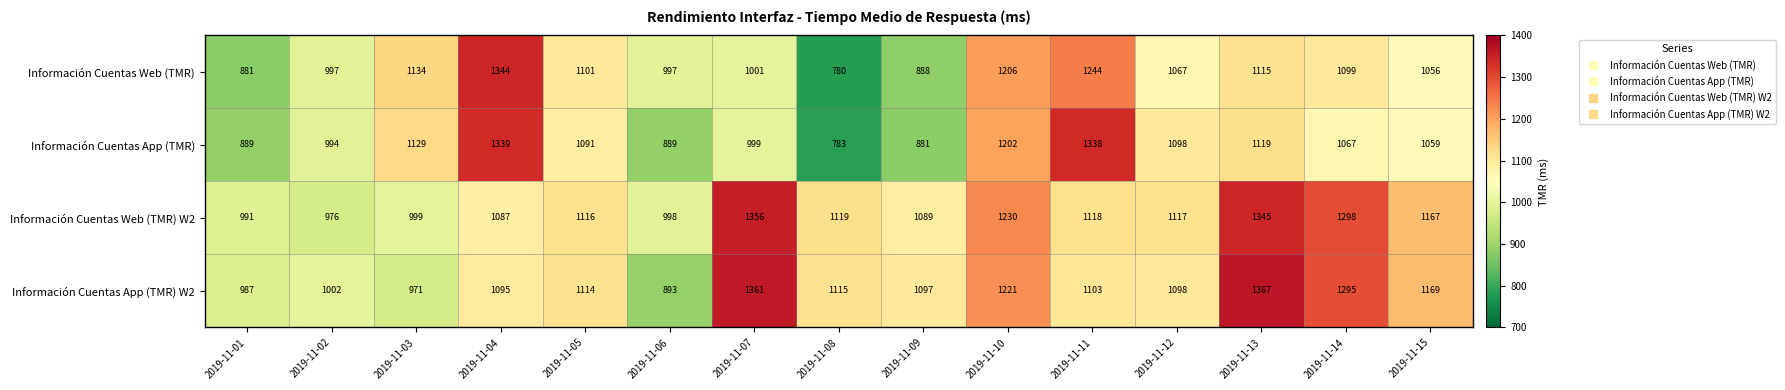

Which series has the largest total across all categories?

Información Cuentas Web (TMR) W2